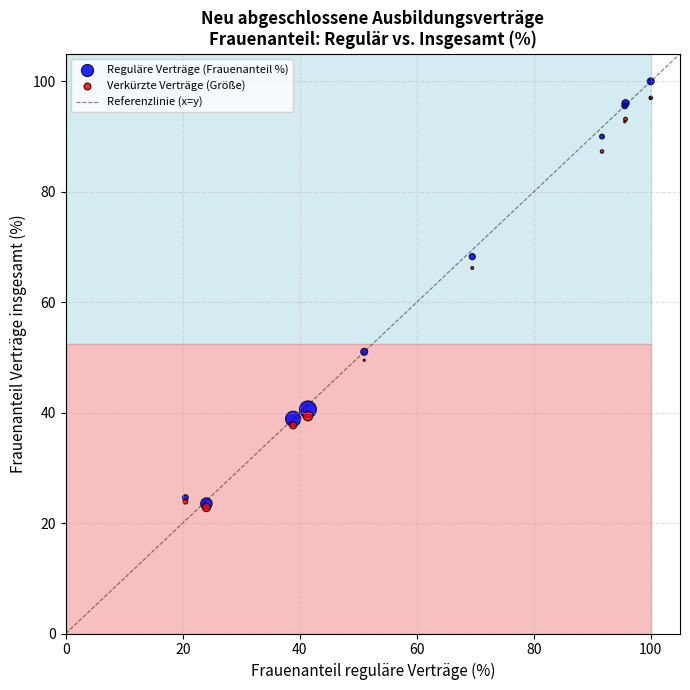

In the Reguläre Verträge (Frauenanteil %) series, what Y value is closest to 61?

68.3